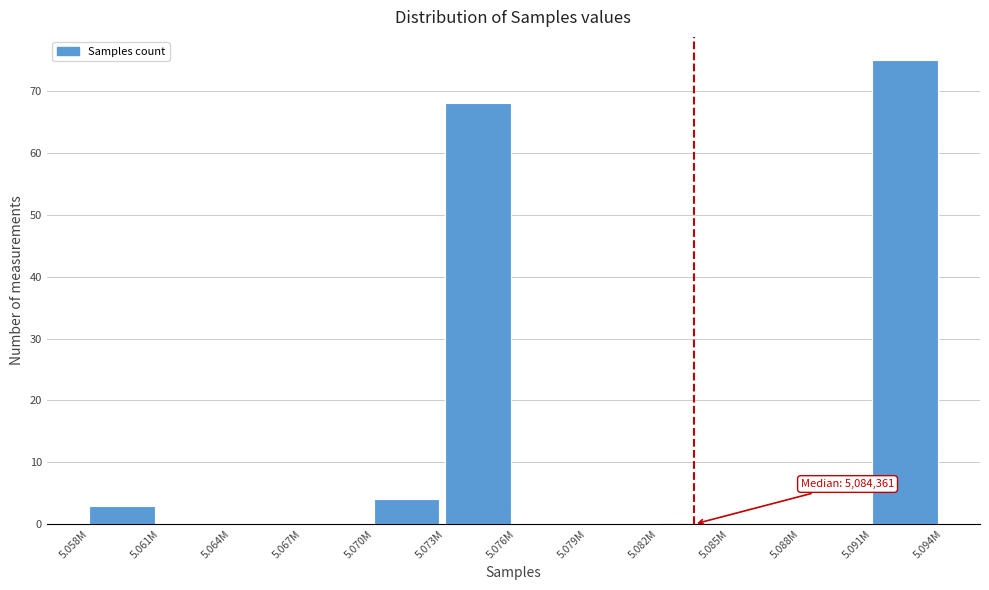

Reading left to right, transcribe all the data shown in this chart.

5.058M=3	5.061M=0	5.064M=0	5.067M=0	5.070M=4	5.073M=68	5.076M=0	5.079M=0	5.082M=0	5.085M=0	5.088M=0	5.091M=75